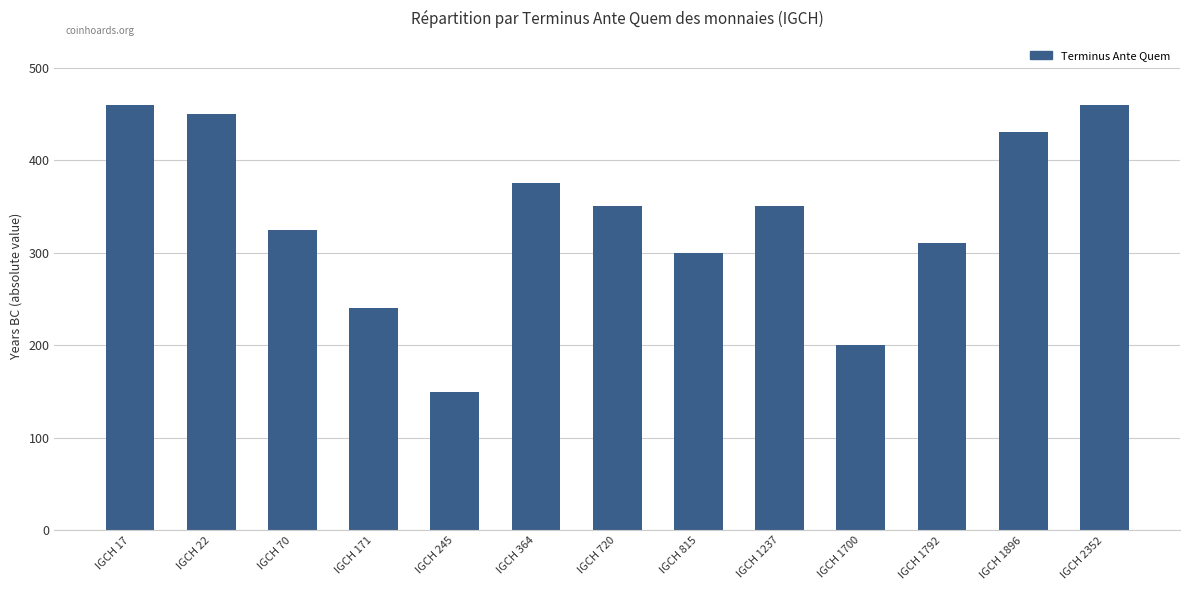

Is it true that the value at IGCH 245 is 150?

True